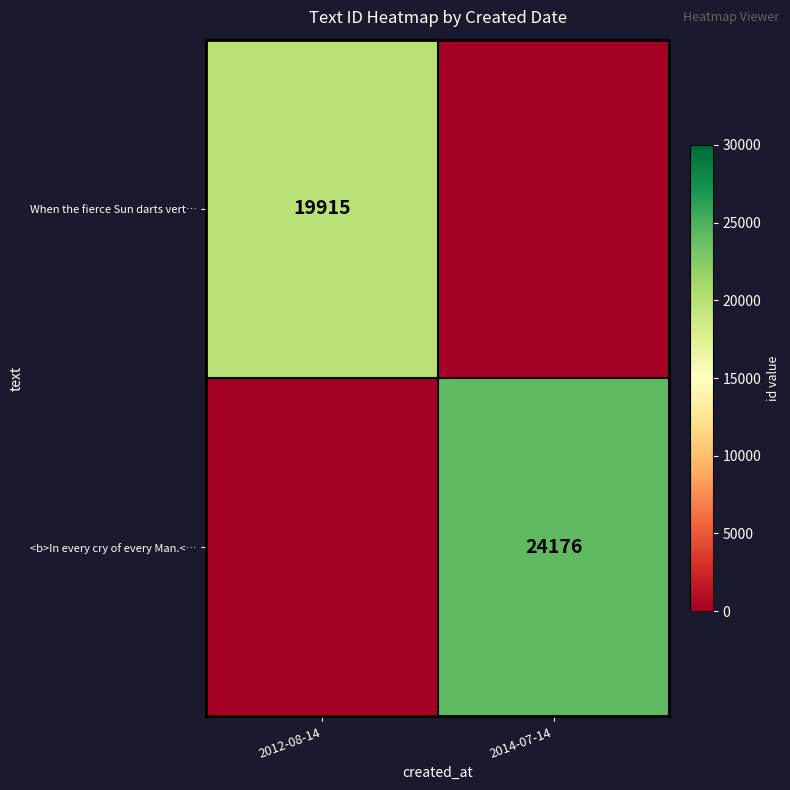

Which has a higher value, 2014-07-14 or 2012-08-14?

2012-08-14